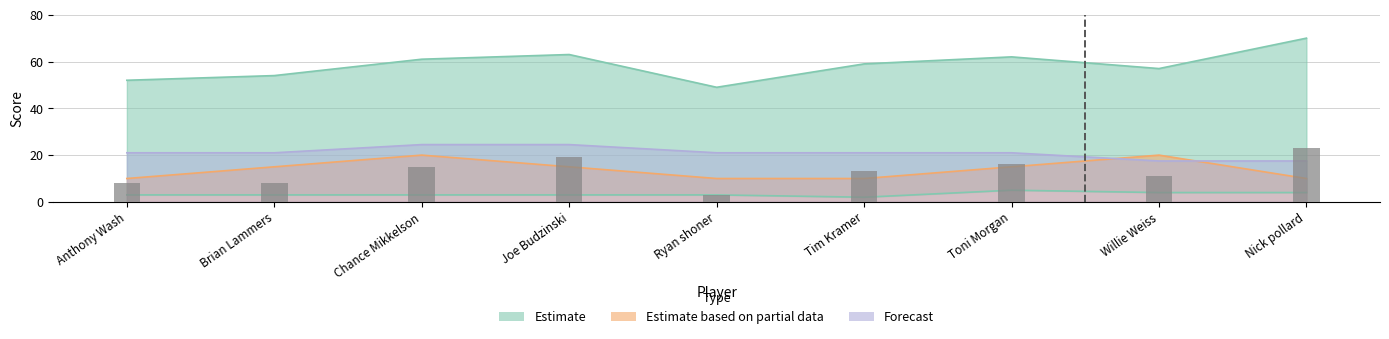

Which label corresponds to the largest value in the chart?

Nick pollard